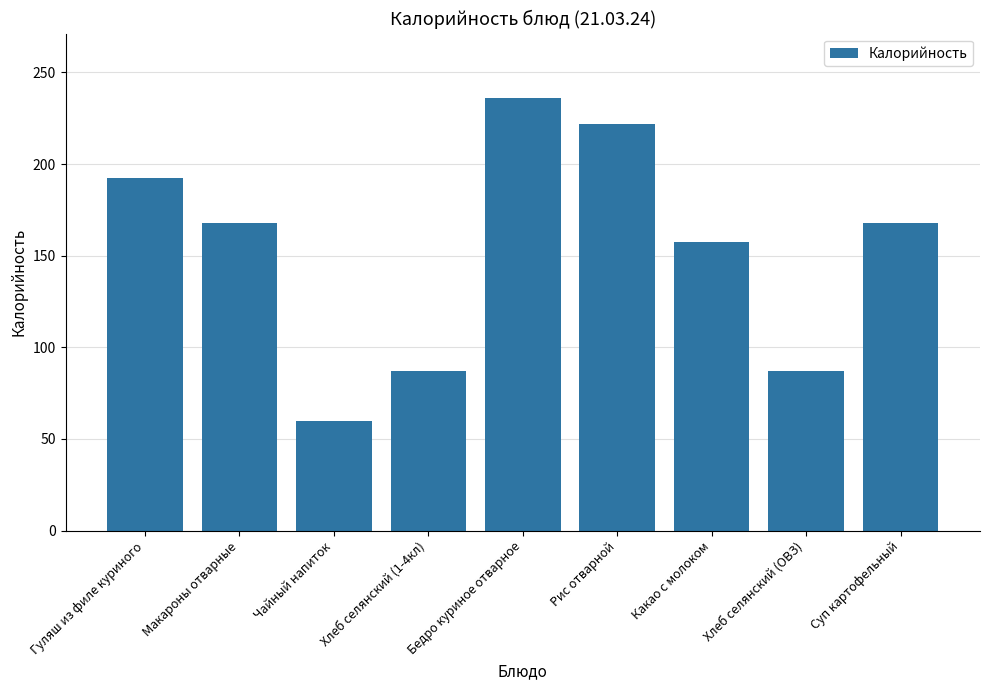

What is the smallest value displayed?

60.0